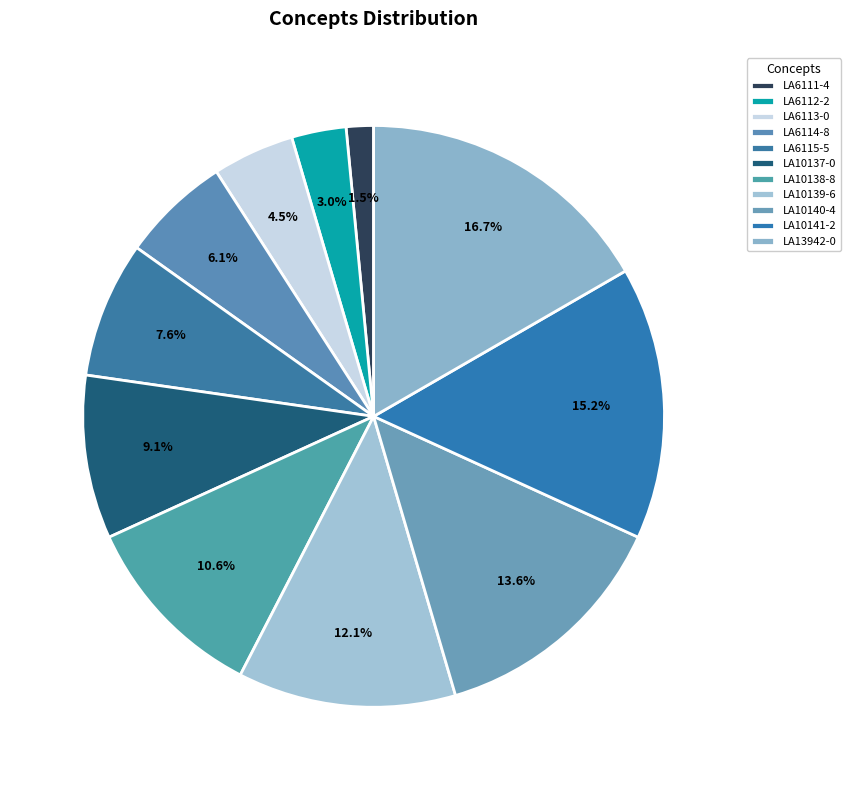

How many slices are in this pie chart?

11